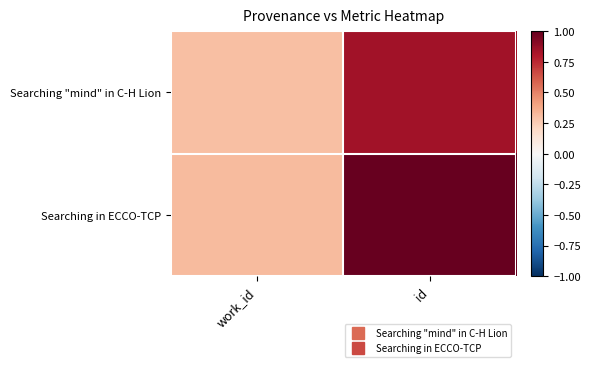

How many categories are shown in the chart?

2